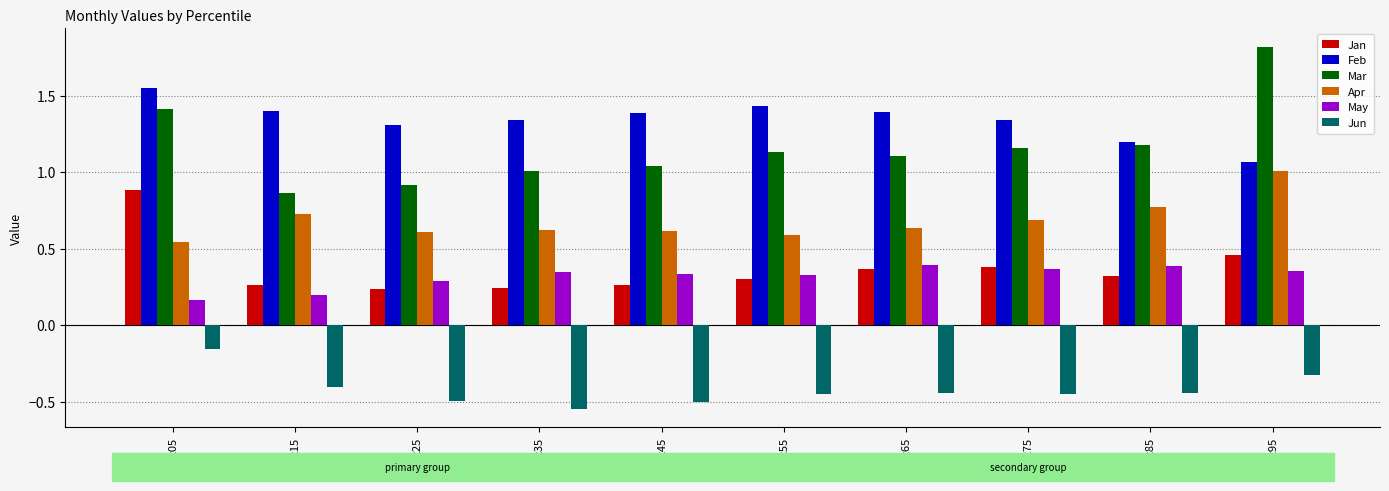

At which label does Apr reach its peak?

pct95